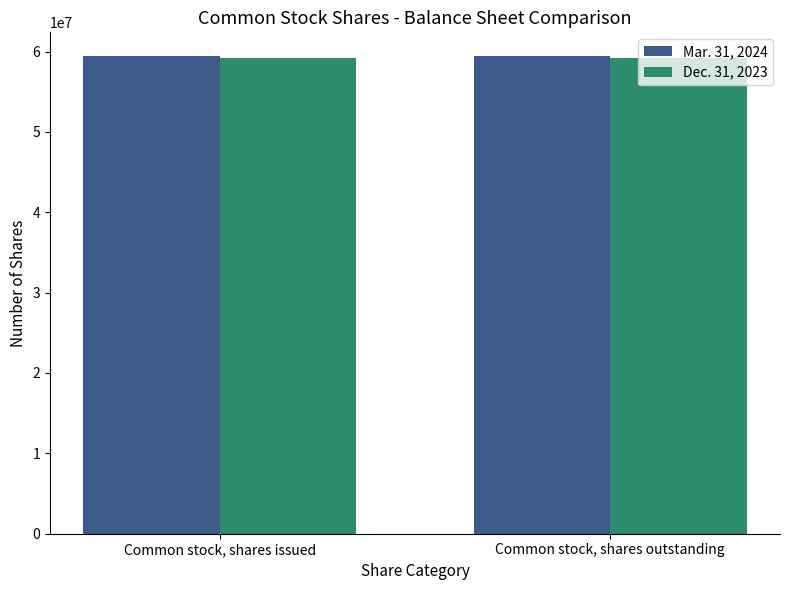

What is the label of the 1st bar from the left?

Common stock, shares issued